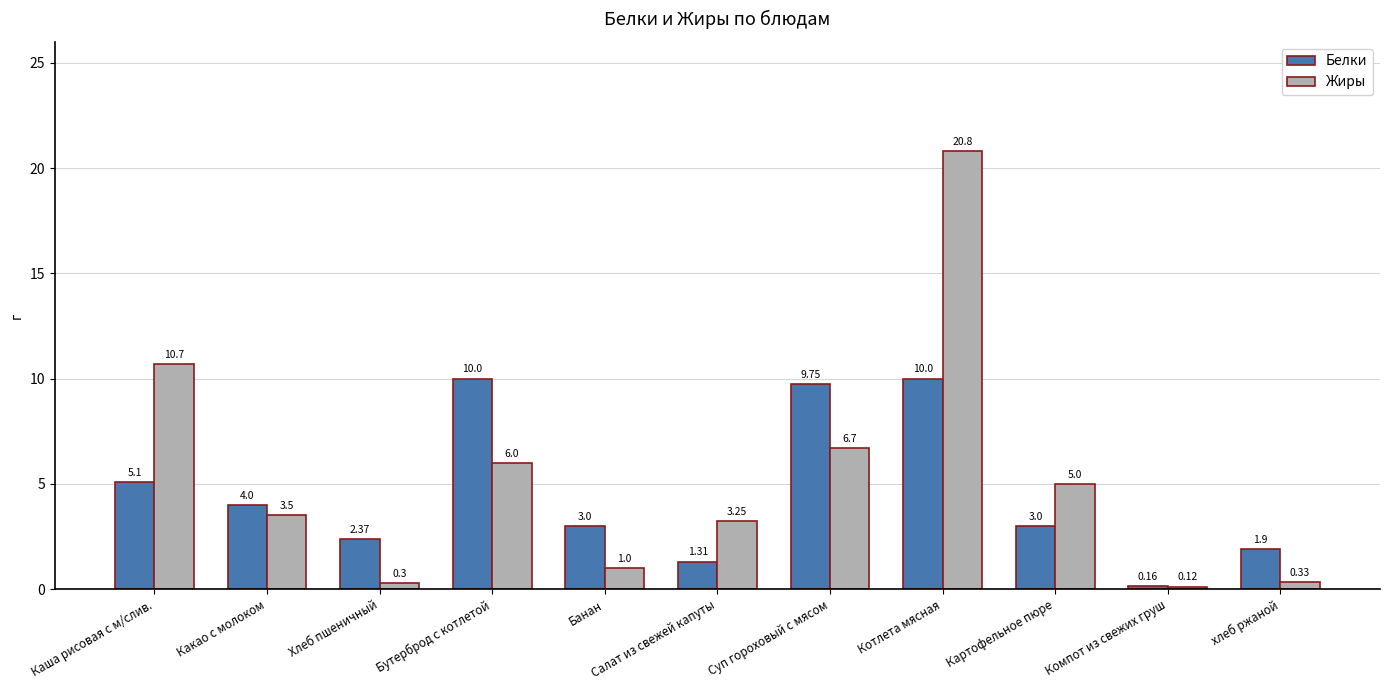

How many data points does each series have?

11